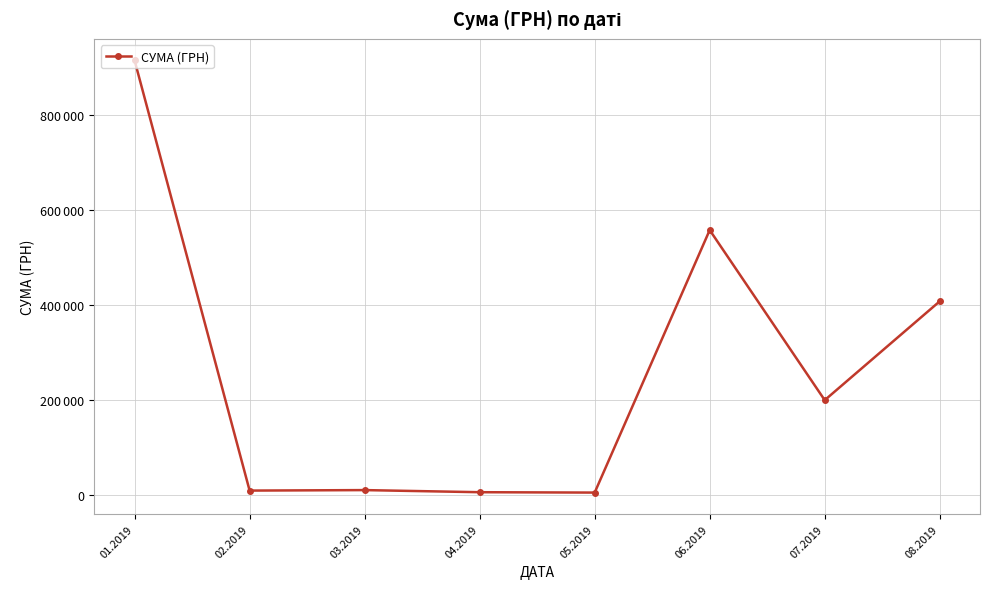

Is this an area chart (filled region under the line)?

No